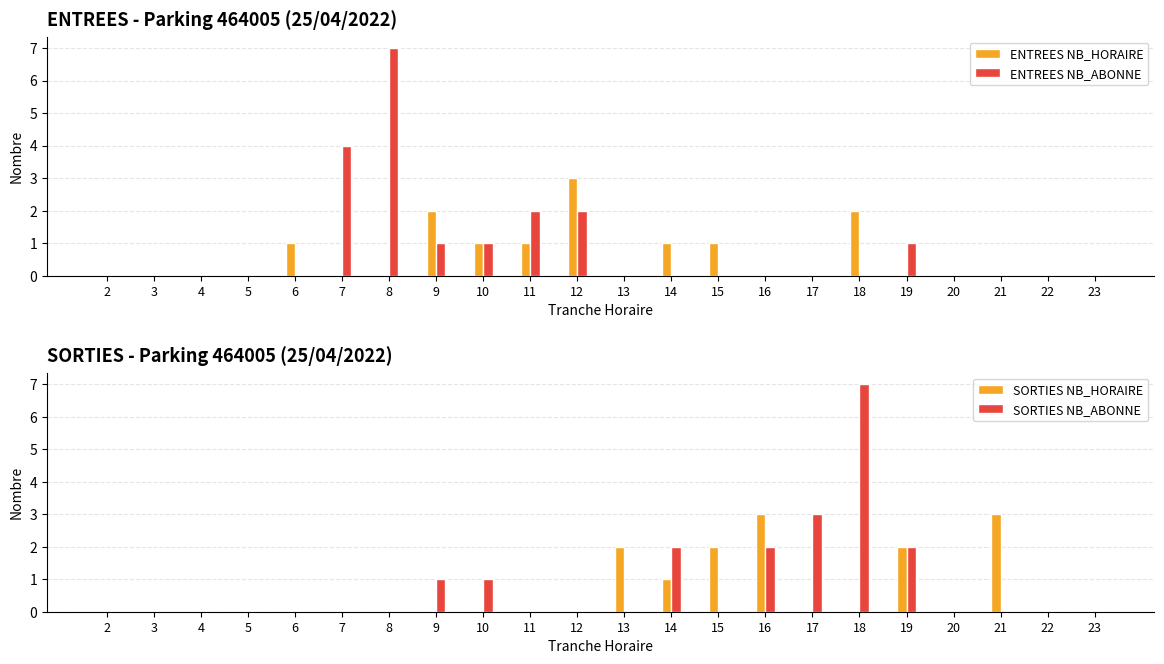

At 5, list the series in order from largest to smallest.

ENTREES NB_HORAIRE, ENTREES NB_ABONNE, SORTIES NB_HORAIRE, SORTIES NB_ABONNE